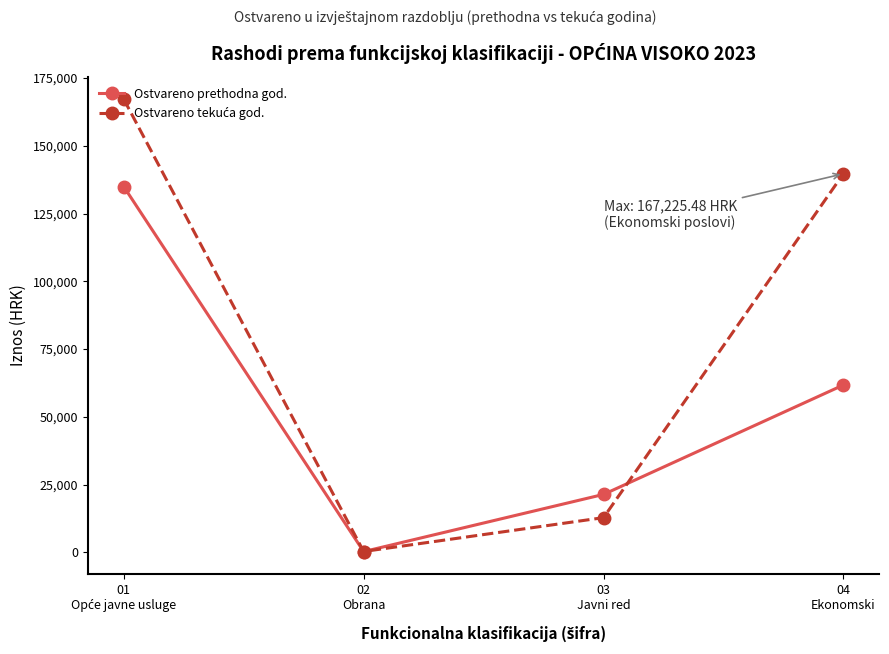

How many lines are shown in the chart?

2